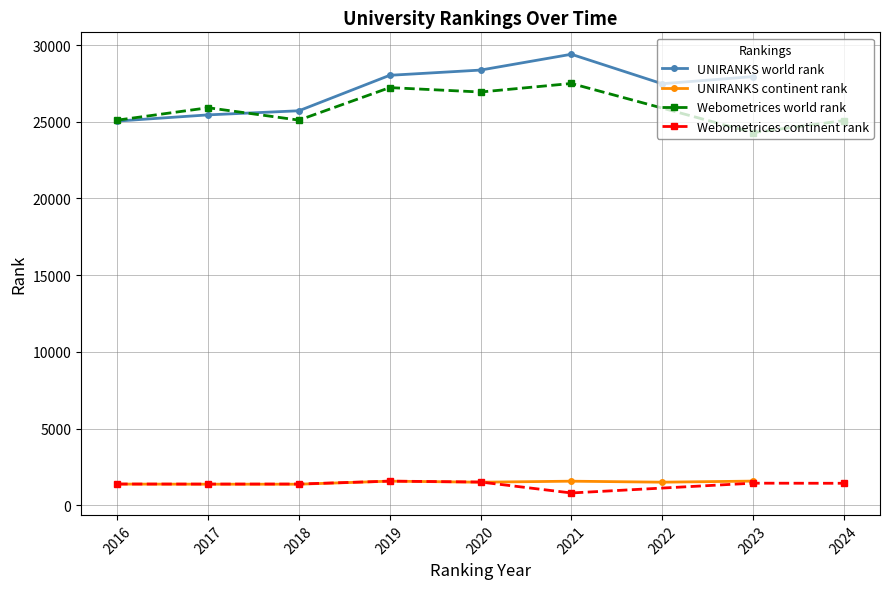

Where is the first local minimum for Webometrices world rank?

2018